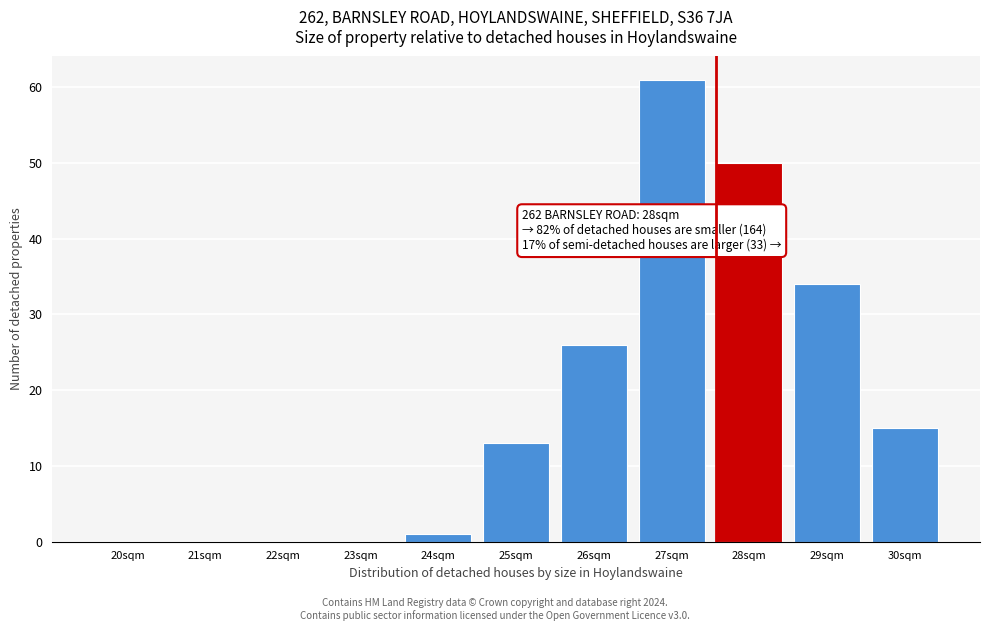

Reading left to right, transcribe all the data shown in this chart.

20sqm=0	21sqm=0	22sqm=0	23sqm=0	24sqm=1	25sqm=13	26sqm=26	27sqm=61	28sqm=50	29sqm=34	30sqm=15